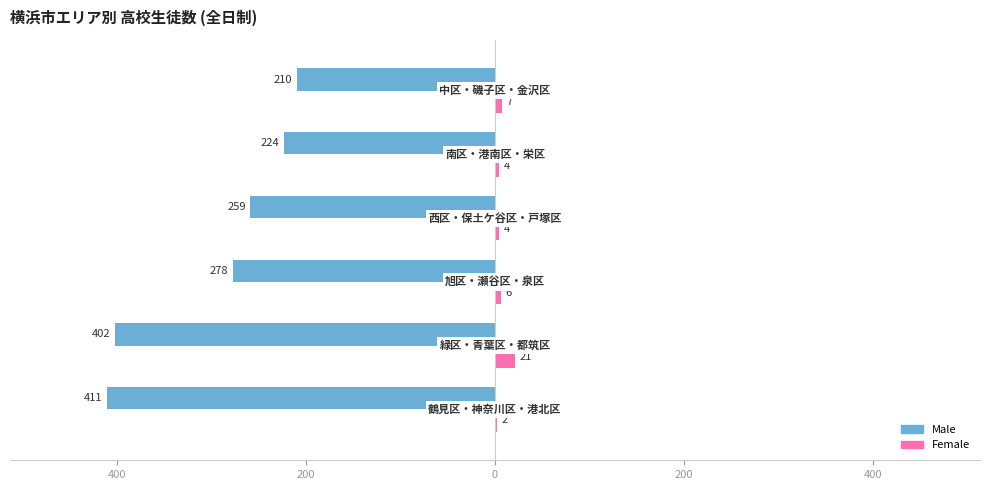

What are all the series names shown in the legend?

Male, Female